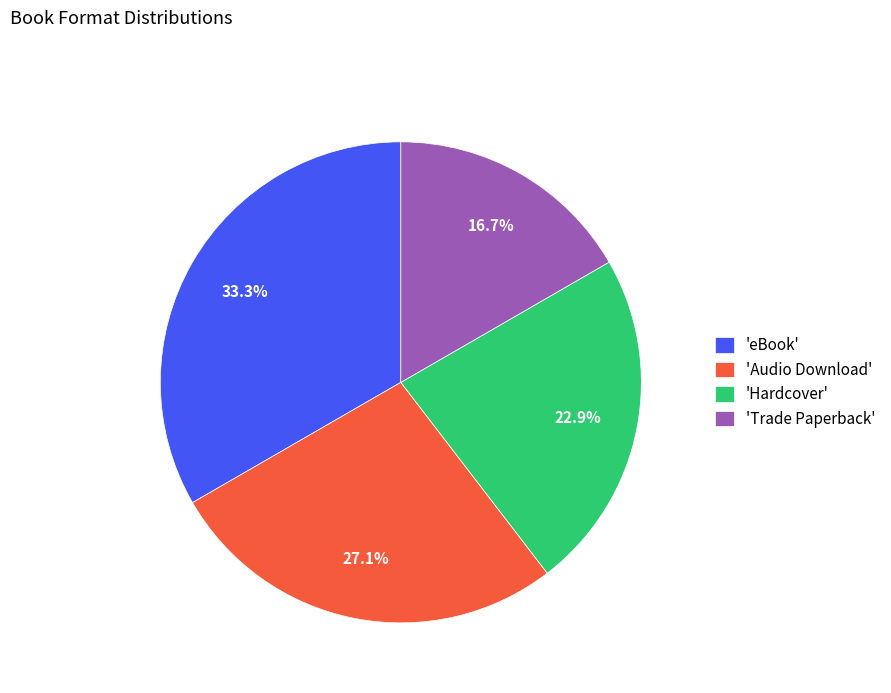

What is the smallest slice in the pie chart?

'Trade Paperback'